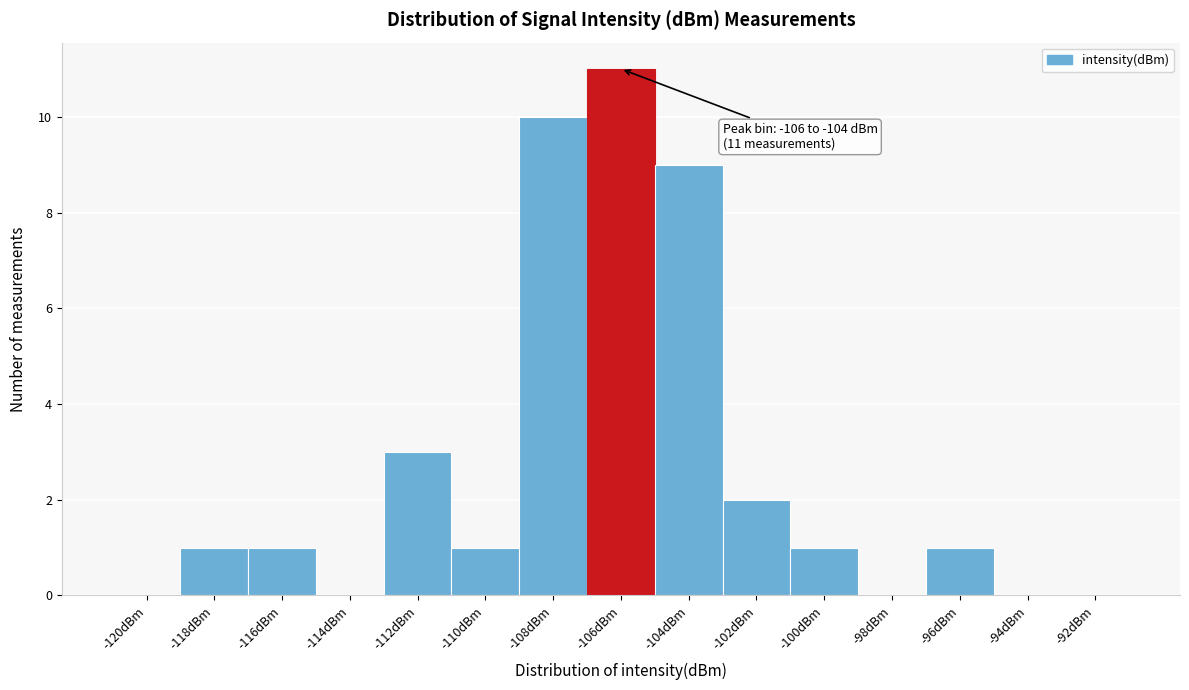

Reading left to right, what are all the values shown in this chart?

-120dBm=0	-118dBm=1	-116dBm=1	-114dBm=0	-112dBm=3	-110dBm=1	-108dBm=10	-106dBm=11	-104dBm=9	-102dBm=2	-100dBm=1	-98dBm=0	-96dBm=1	-94dBm=0	-92dBm=0